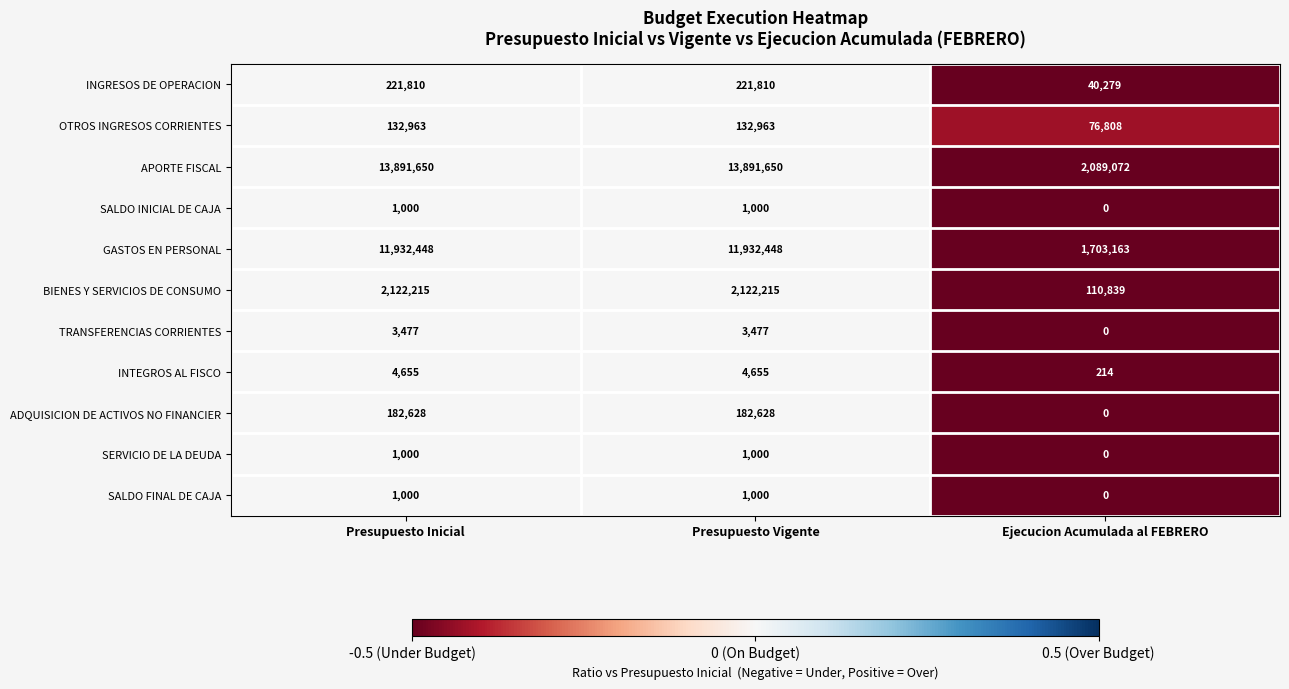

The TRANSFERENCIAS CORRIENTES series shows 3477 at Presupuesto Inicial. True or false?

True